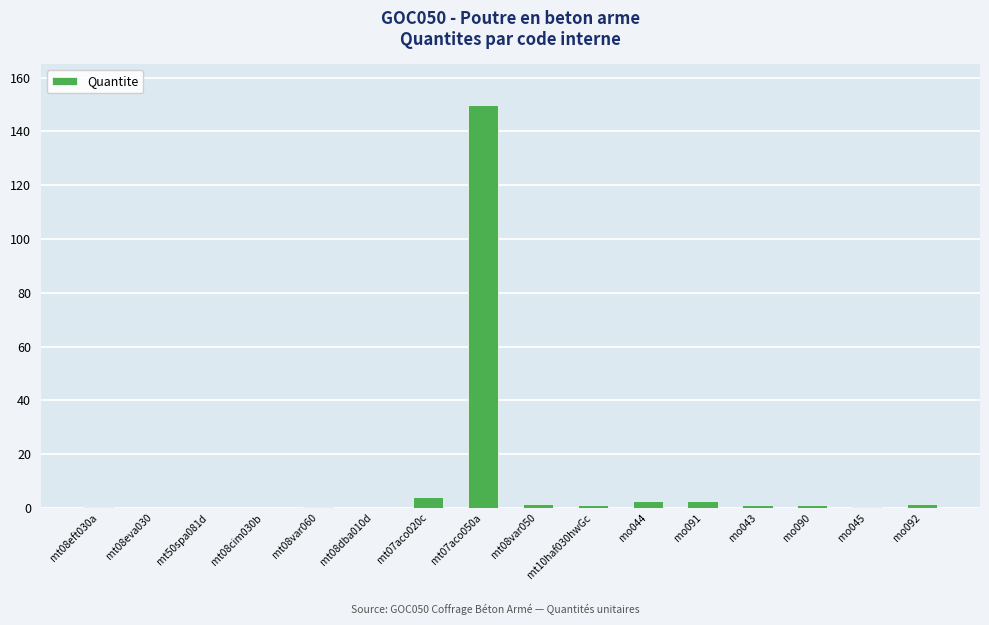

Does the chart contain stacked bars?

No